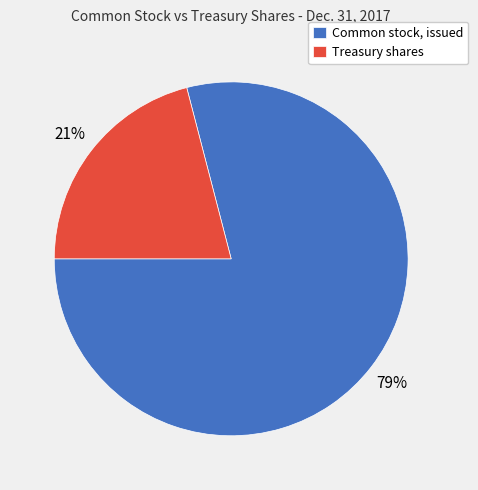

Between Common stock, issued and Treasury shares, which is larger?

Common stock, issued